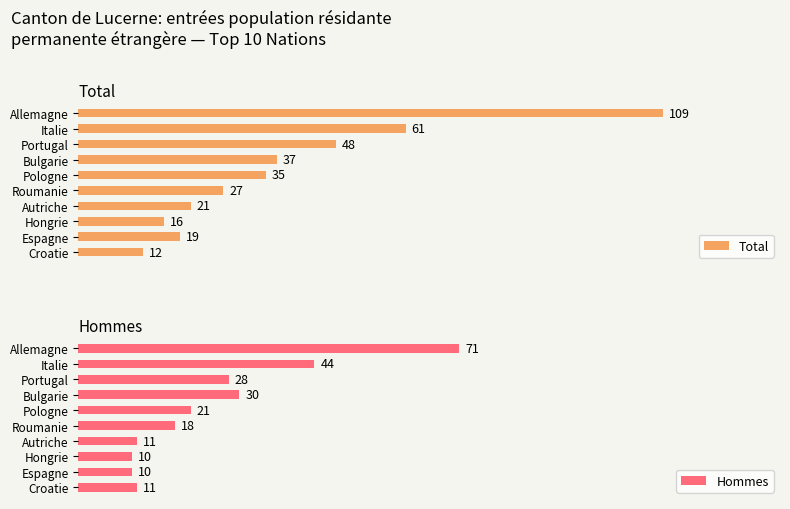

How many distinct data groups are displayed?

2